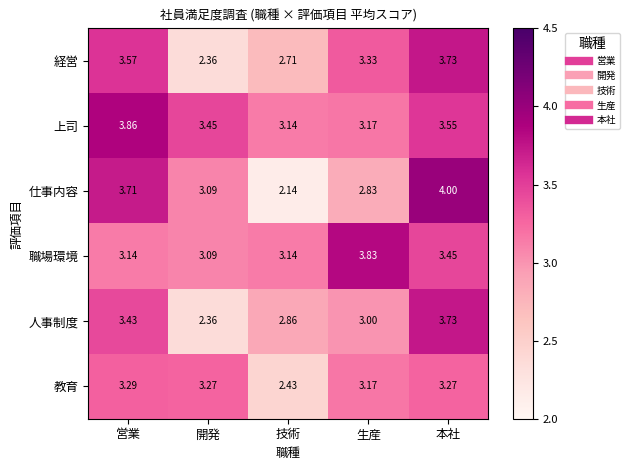

Which category has the highest value across all series?

本社